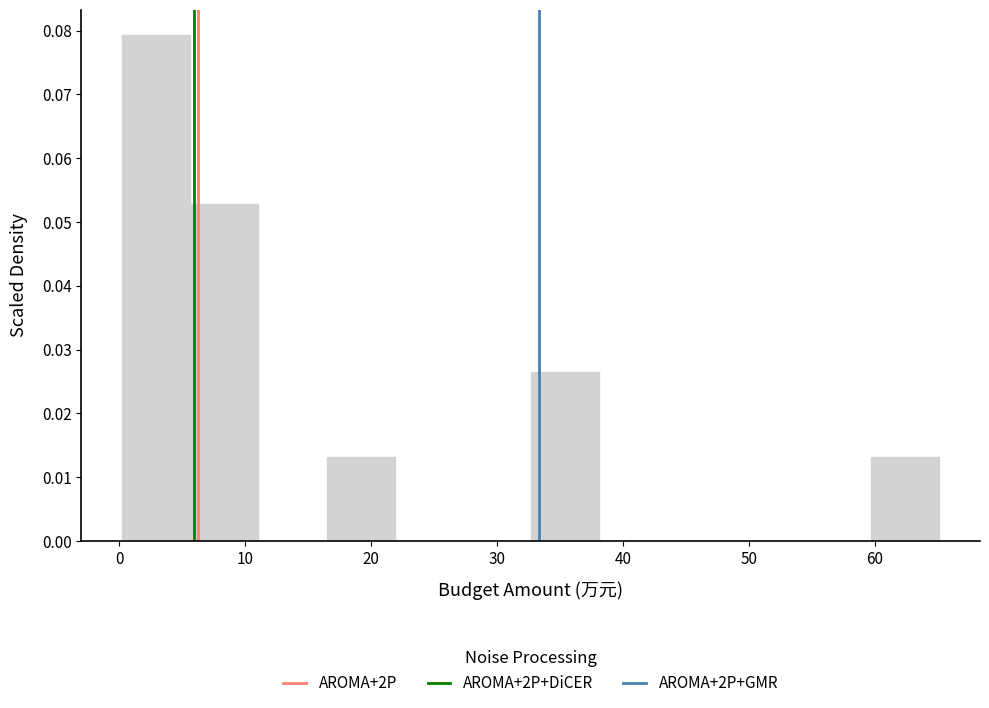

Reading left to right, transcribe this chart: for each bar, give the range it covers on the x-axis and its height. Neither the bar edges nor the heights are printed on the chart, so give them approximately, as read against the axes.

0 to 6: 0.079
6 to 11: 0.053
11 to 16: 0
16 to 22: 0.013
22 to 27: 0
27 to 33: 0
33 to 38: 0.026
38 to 43: 0
43 to 49: 0
49 to 54: 0
54 to 60: 0
60 to 65: 0.013